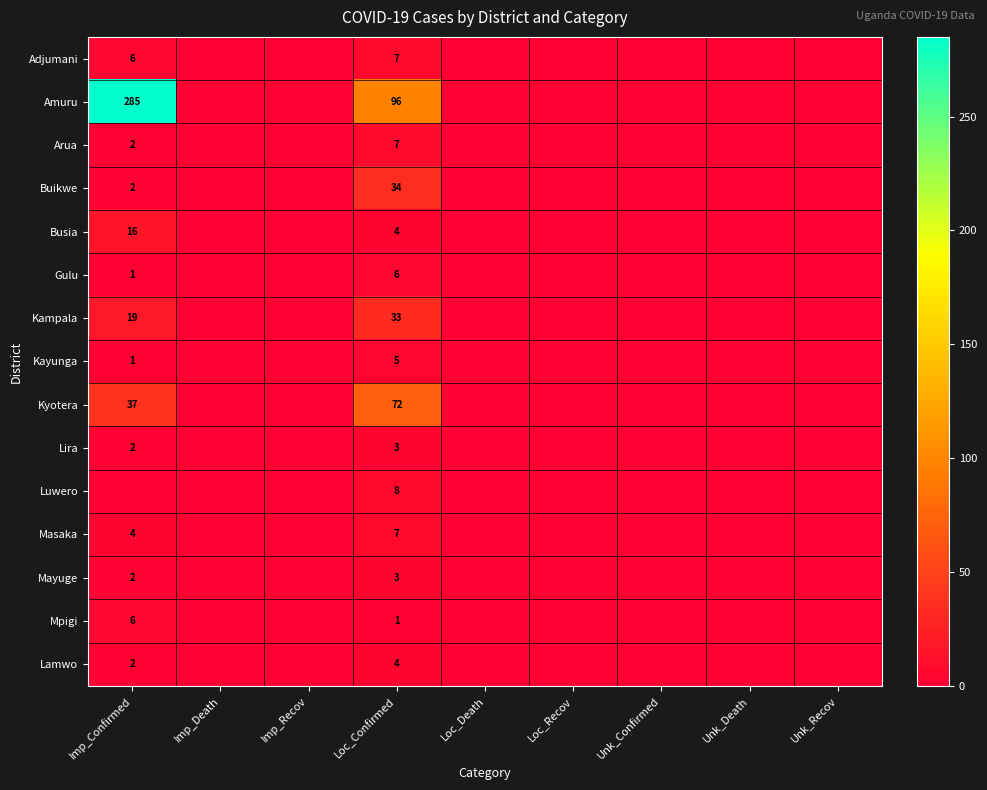

The value of Lira at Imp_Confirmed is 3. True or false?

False